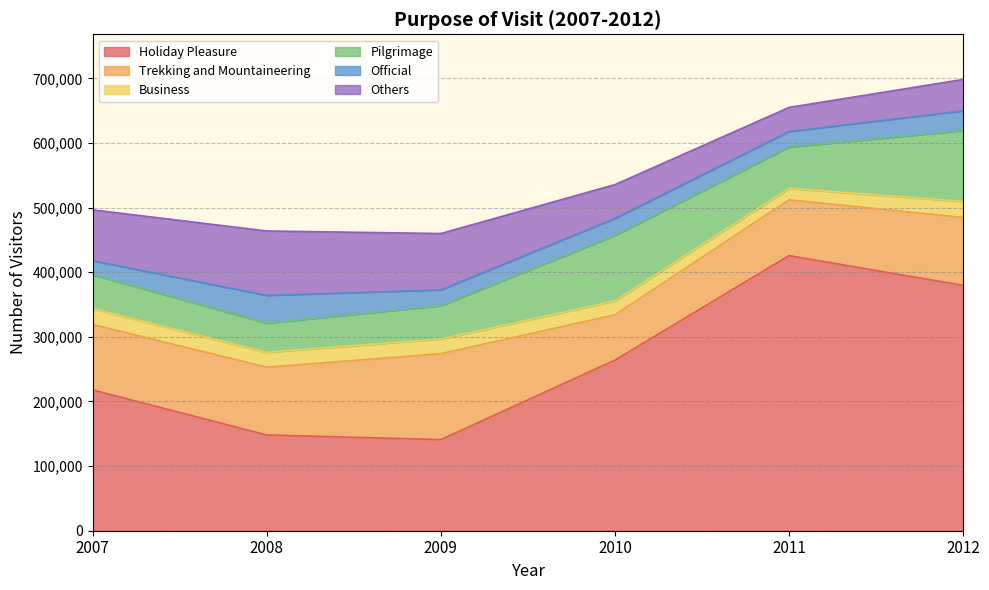

What is the value of the Others point at the 3rd from the left?

87134